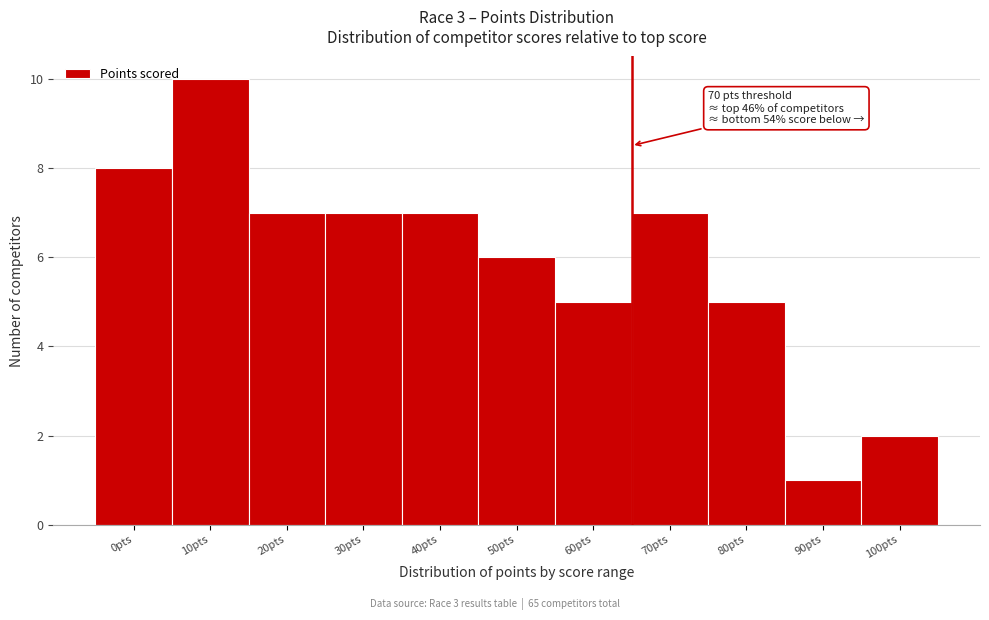

Reading left to right, what are all the values shown in this chart?

0pts=8	10pts=10	20pts=7	30pts=7	40pts=7	50pts=6	60pts=5	70pts=7	80pts=5	90pts=1	100pts=2